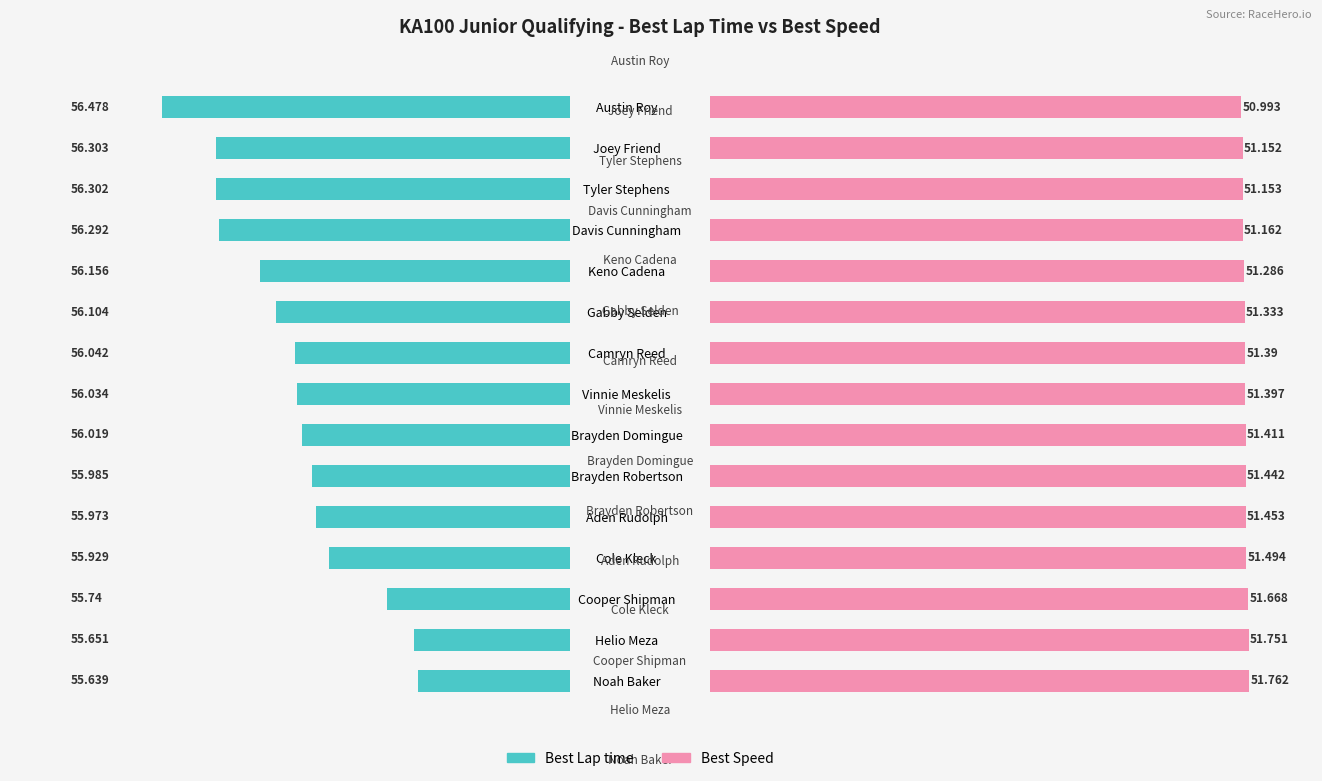

Which series changed the most between Brayden Domingue and Vinnie Meskelis?

Best Lap time